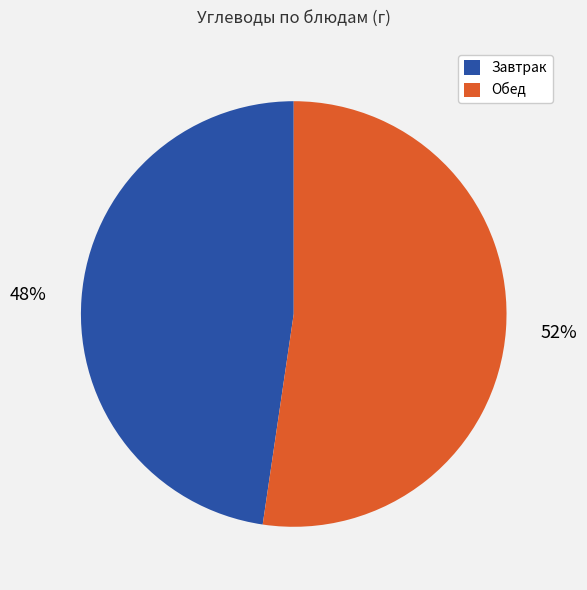

Is there any slice that represents more than half of the pie?

Yes